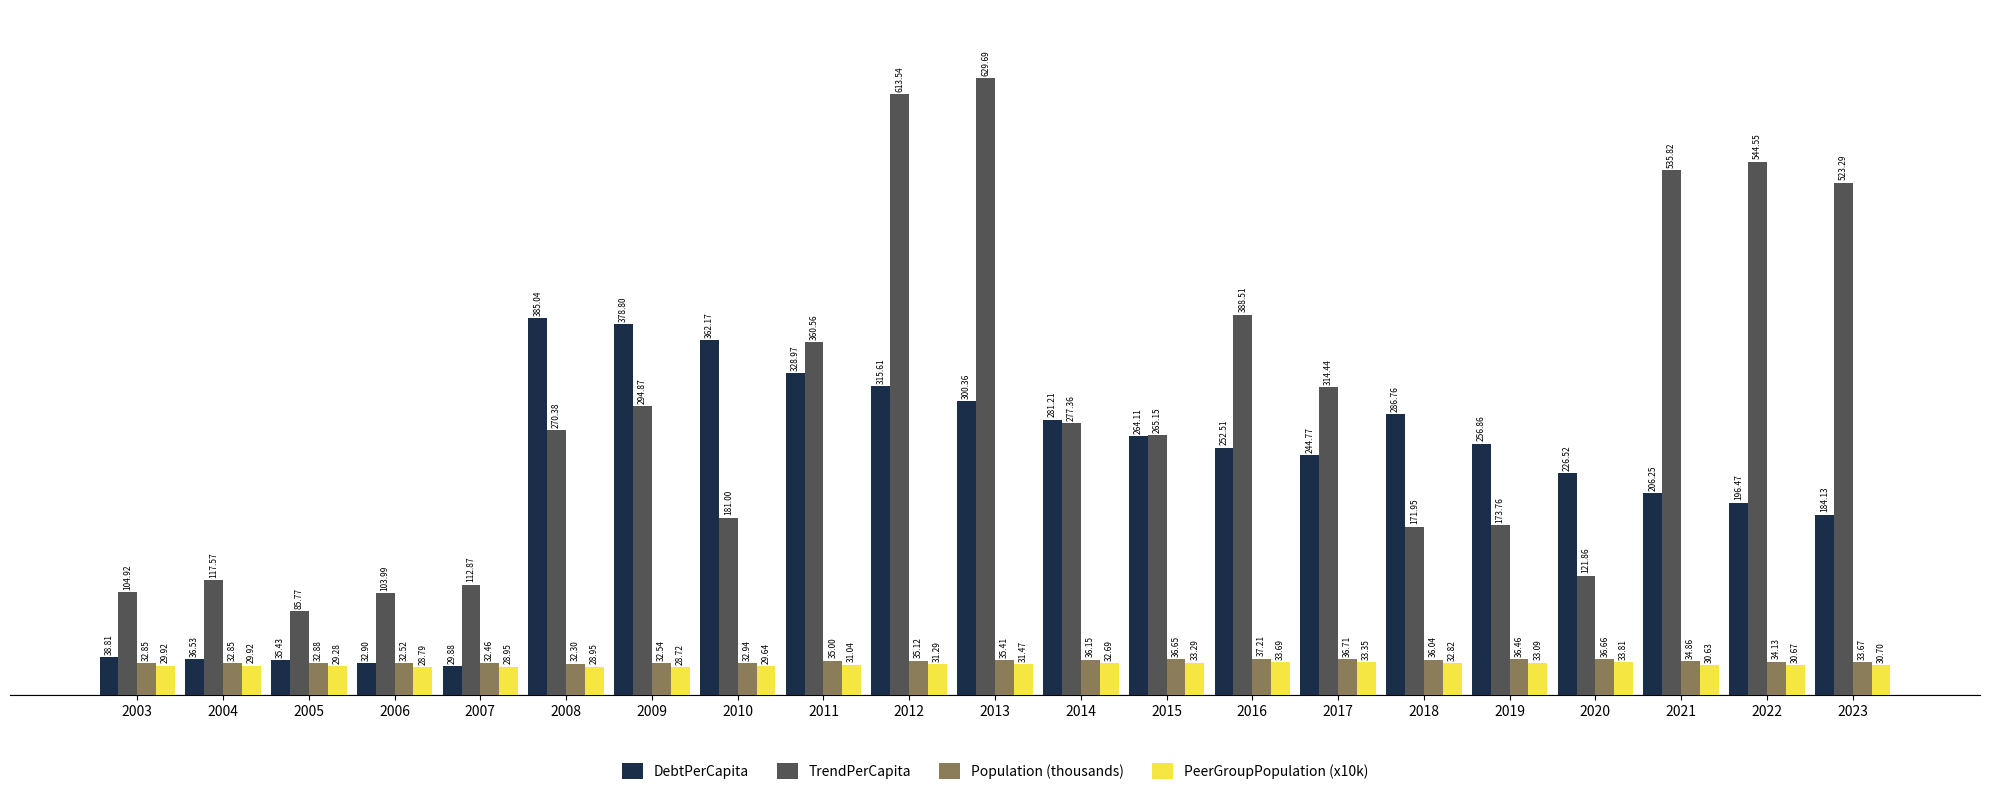

Rank the series at 2020 from highest to lowest value.

DebtPerCapita, TrendPerCapita, Population (thousands), PeerGroupPopulation (x10k)